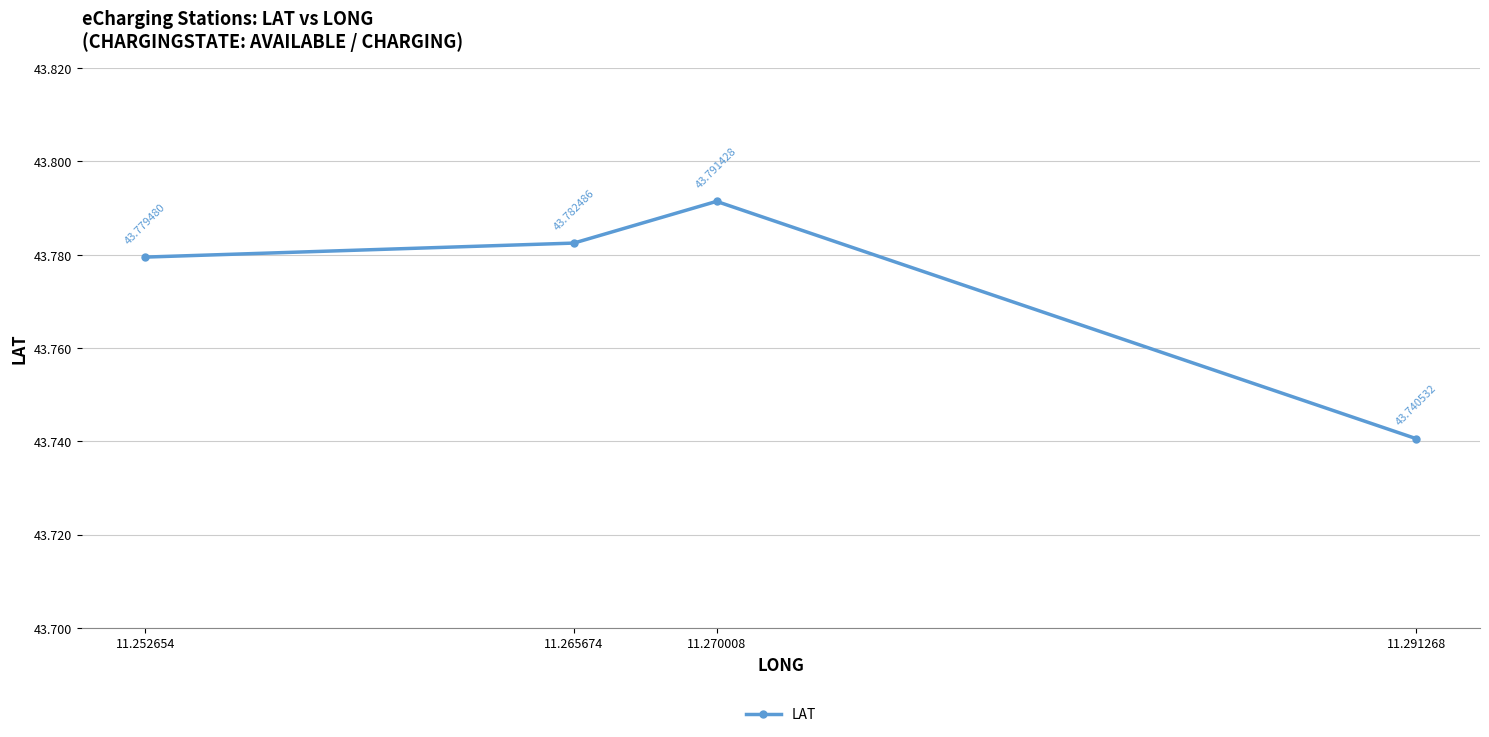

What value does the data have at 11.270008?

43.8